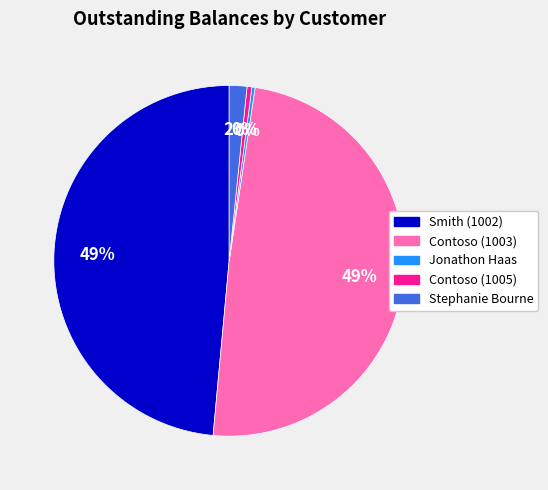

Count the number of slices in the pie.

5